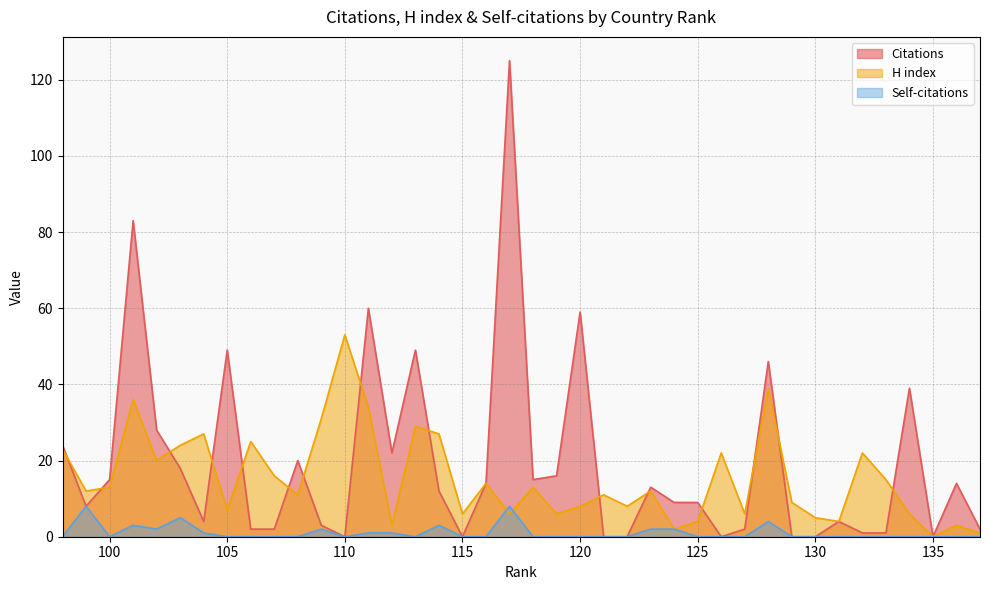

At which label is Self-citations closest to 4?

128